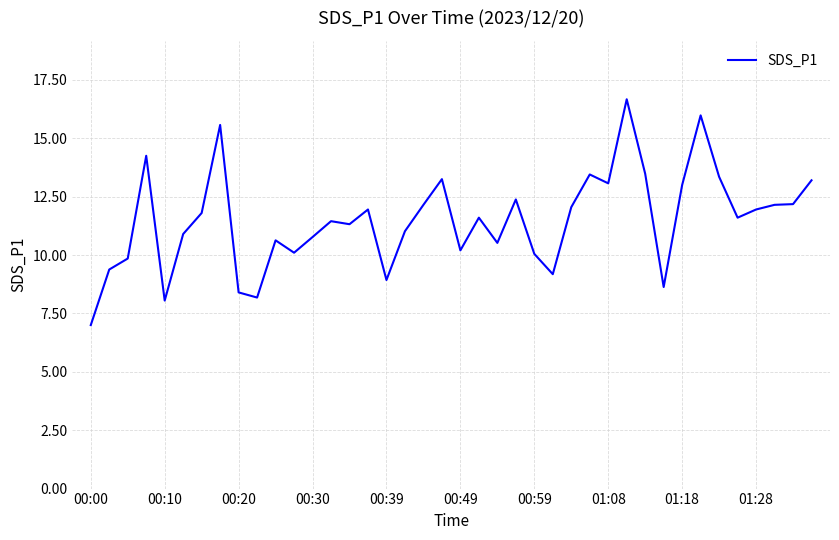

What is the minimum value shown in the chart?

7.0